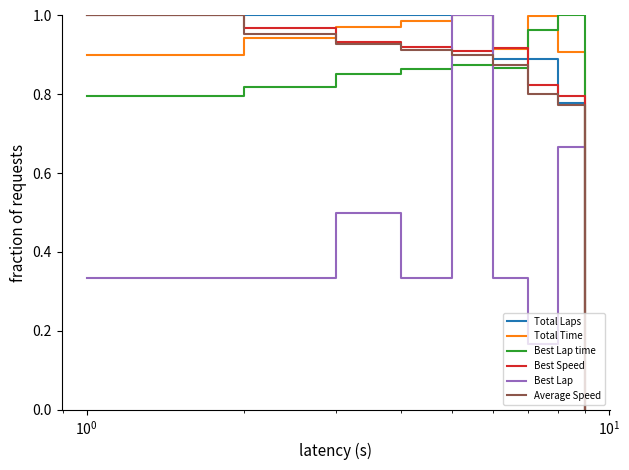

True or false: Best Speed and Total Time cross at least once.

True